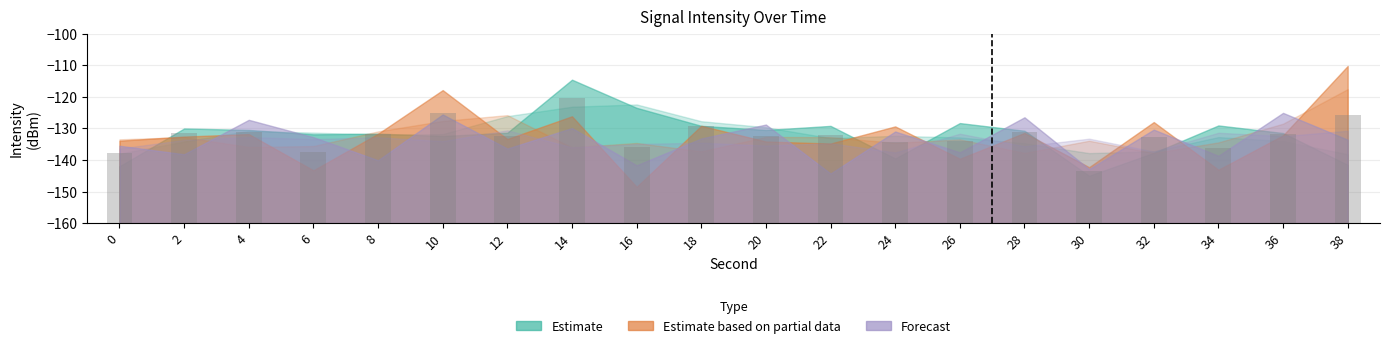

Does the chart contain any negative values?

Yes